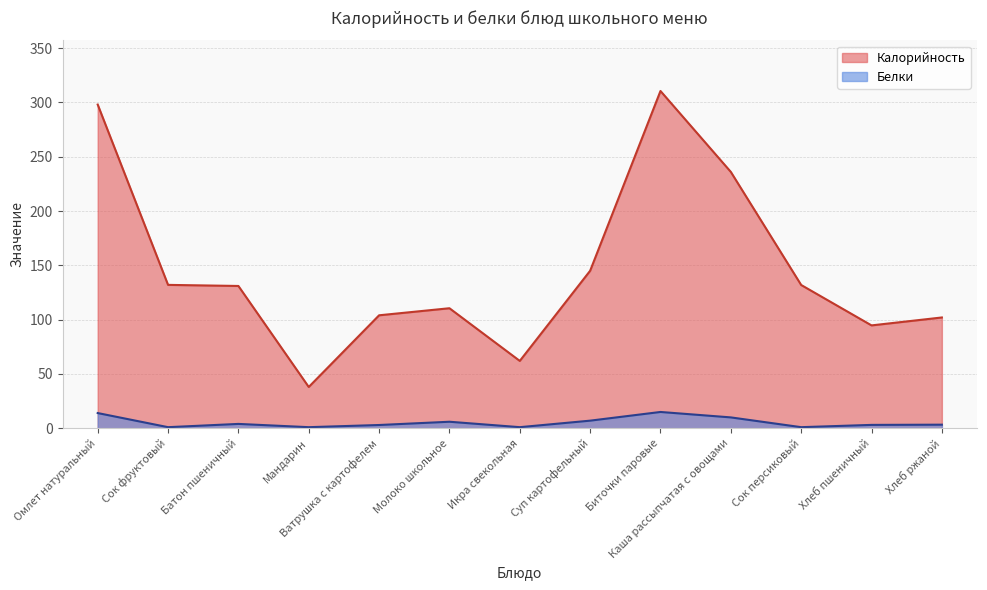

At which category does the chart reach its minimum across all series?

Сок фруктовый